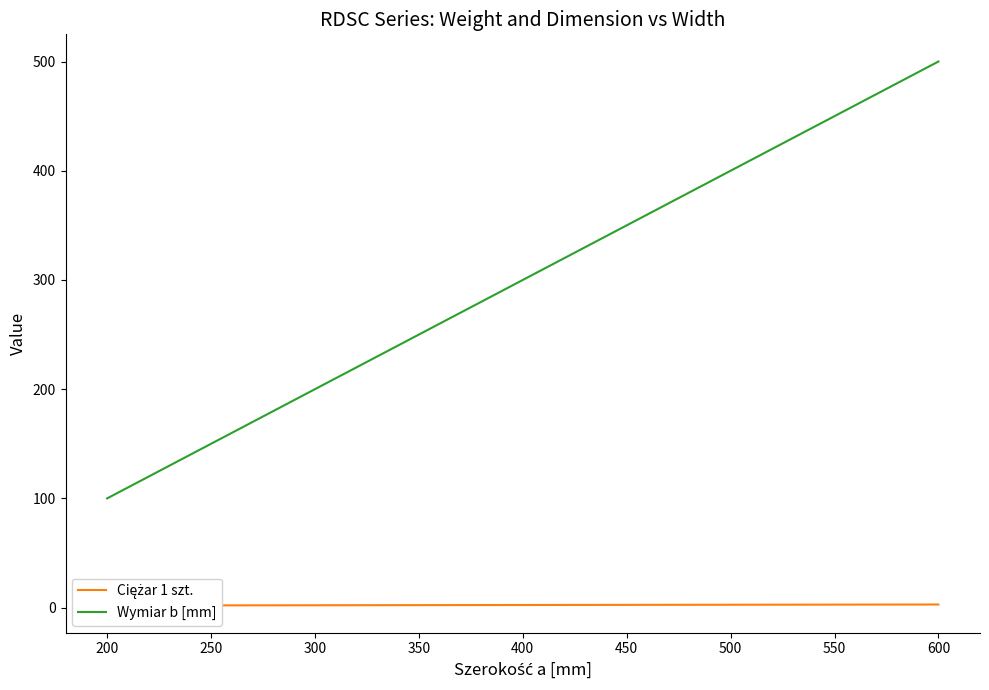

Reading left to right, transcribe all the data shown in this chart.

Ciężar 1 szt.: 2.0	2.2	2.4	2.6	2.9
Wymiar b [mm]: 100.0	200.0	300.0	400.0	500.0